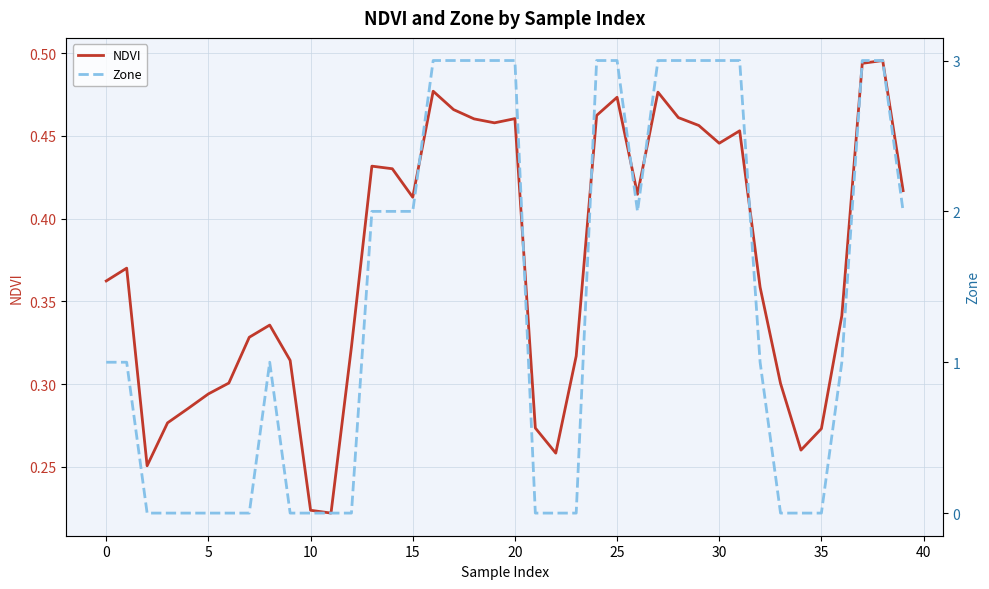

What is the label of the 37th point from the left?

36